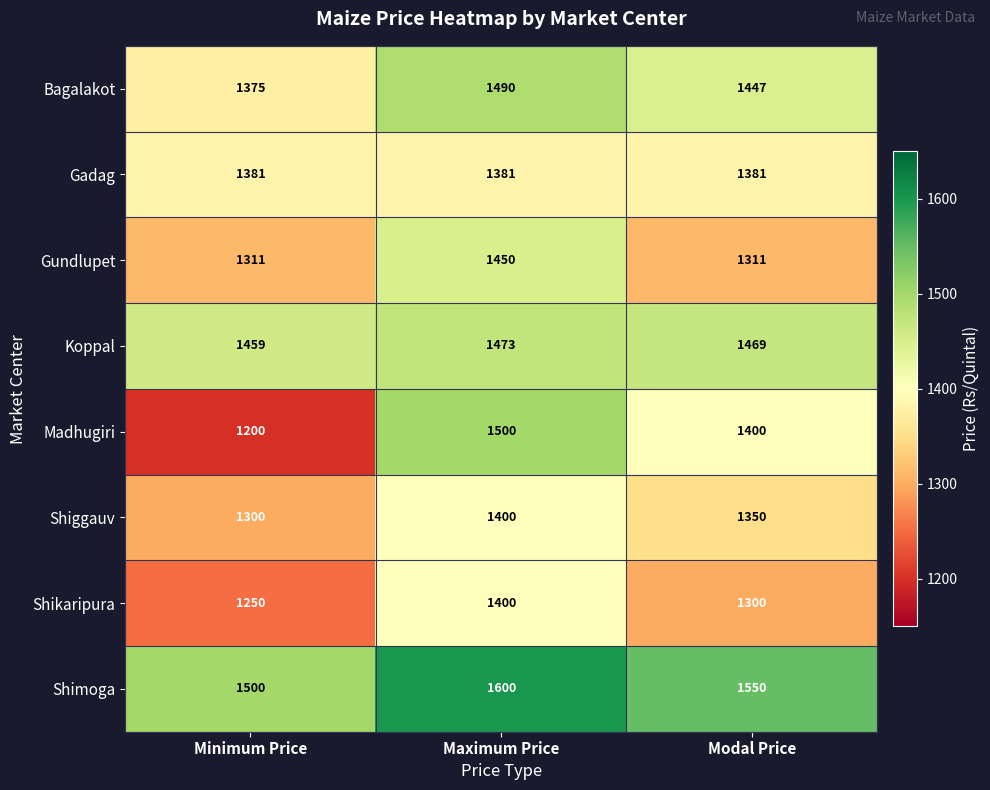

What is the difference between the maximum and minimum values in the Madhugiri series?

300